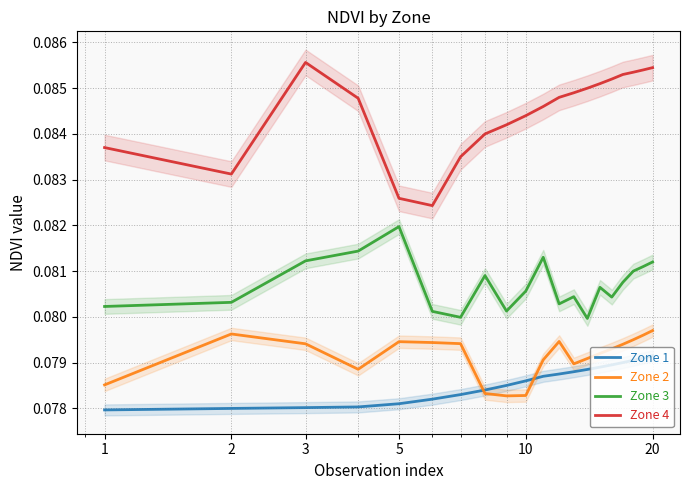

What are all the series names shown in the legend?

Zone 1, Zone 2, Zone 3, Zone 4